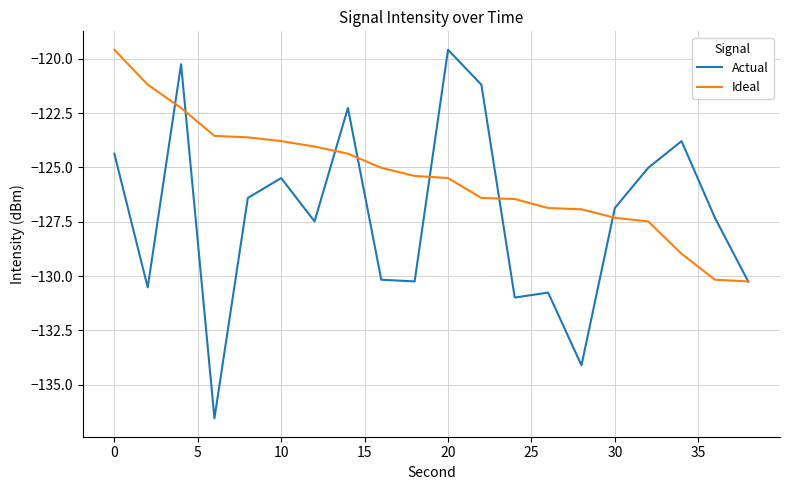

How many interior local valleys does the Actual series have?

6